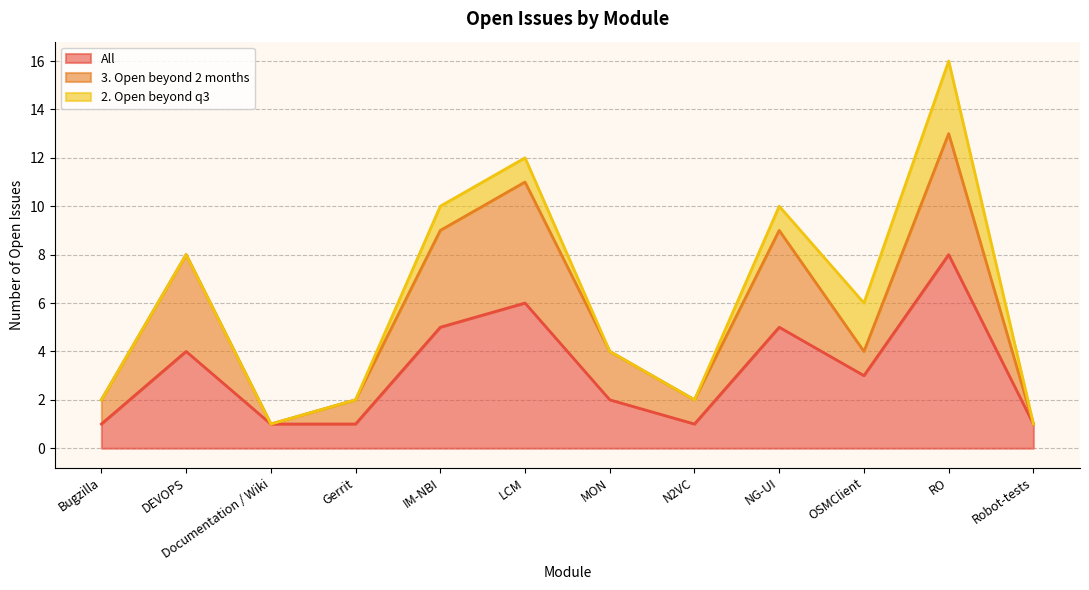

Which series has the widest spread of values?

All